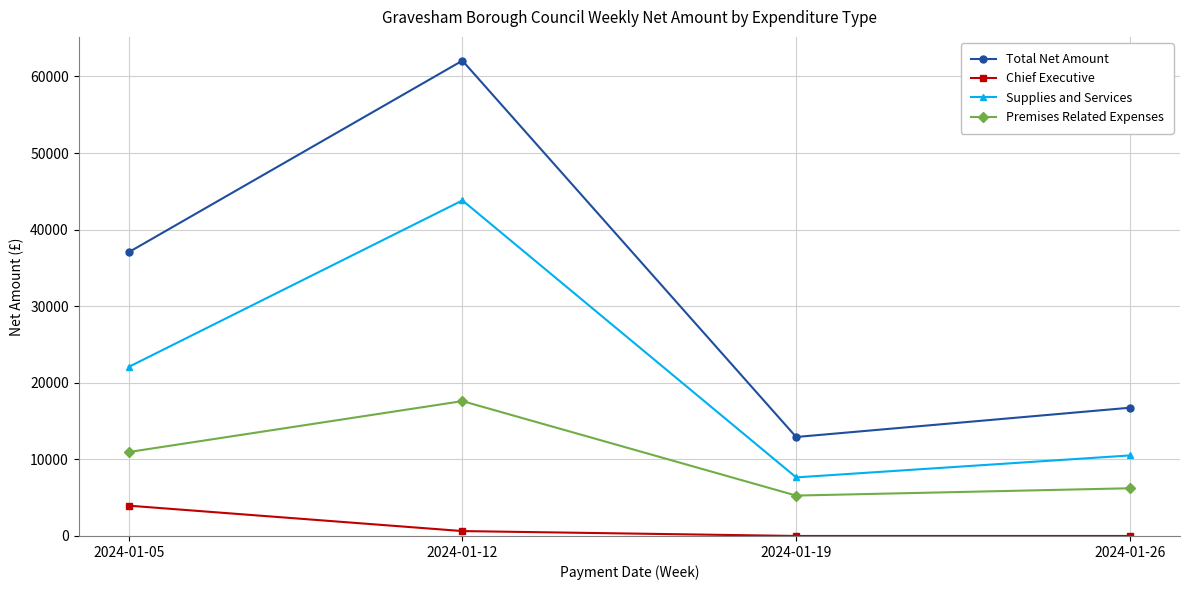

What is the total value across all series at 2024-01-05?

74033.9